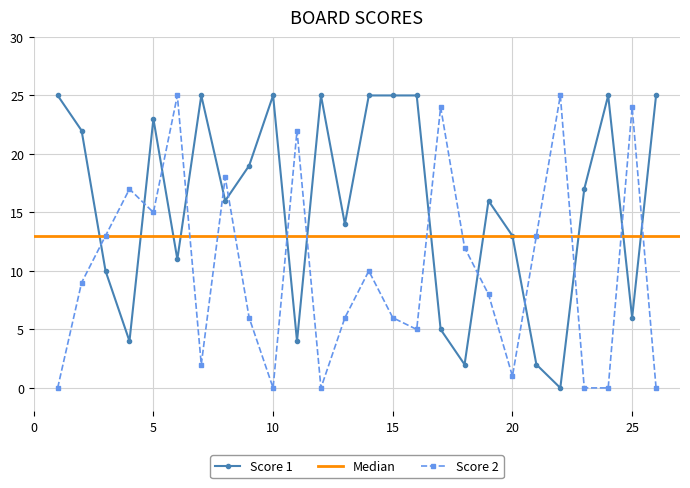

At which label does Score 2 first exceed 9?

3